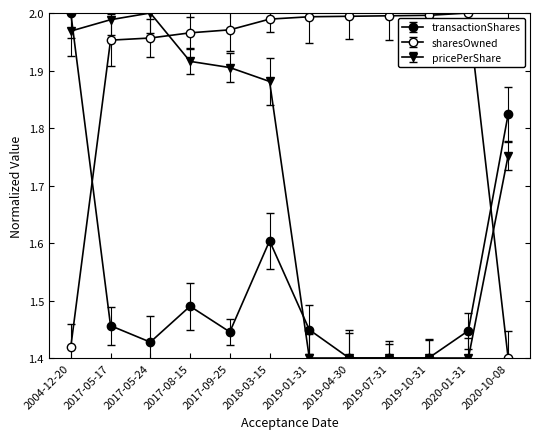

What is the lowest value of the transactionShares series?

1.4